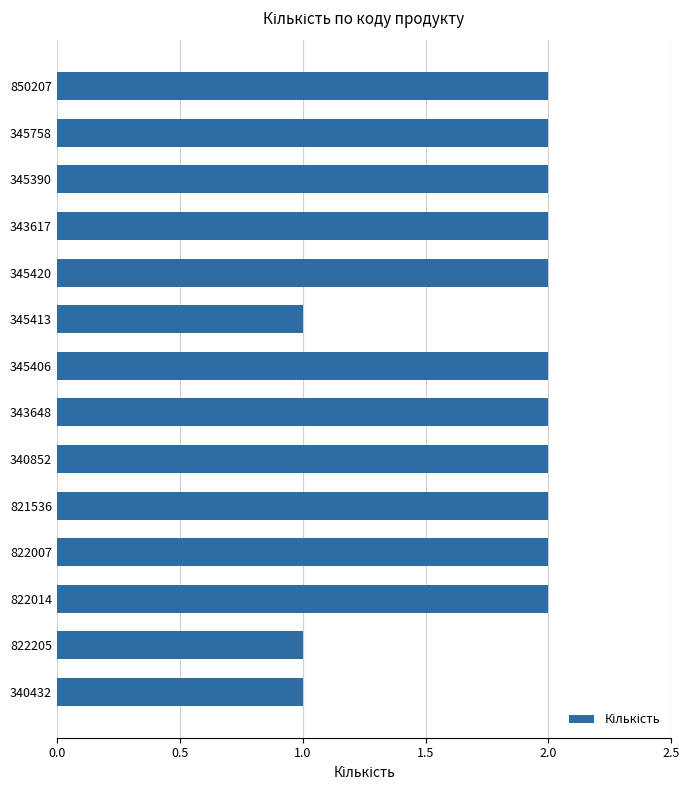

The chart shows a value of 2 at 345390. True or false?

True